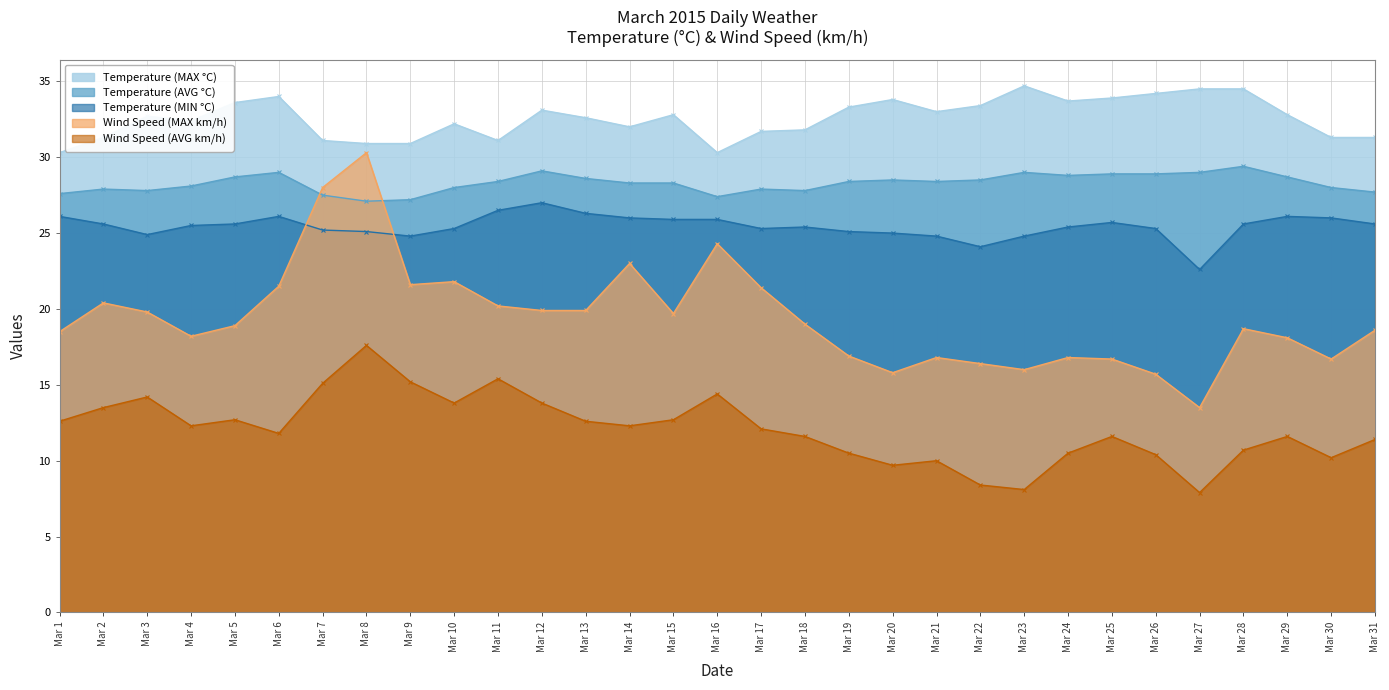

The value of Temperature (MAX °C) at Mar 1 is 30.3. True or false?

True